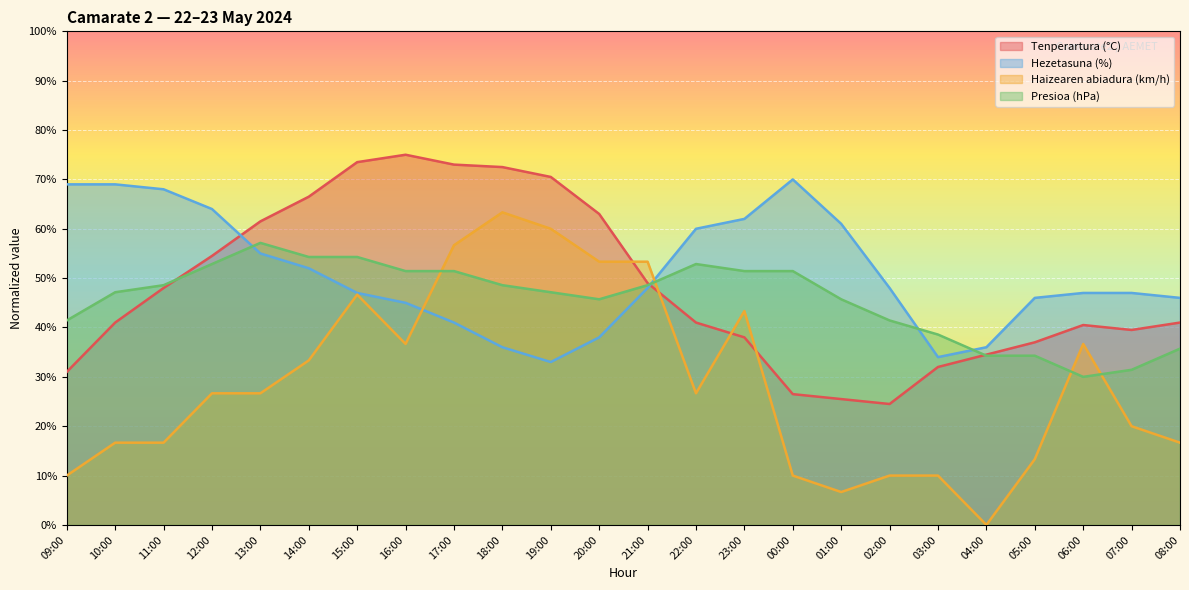

How many data points does each series have?

24